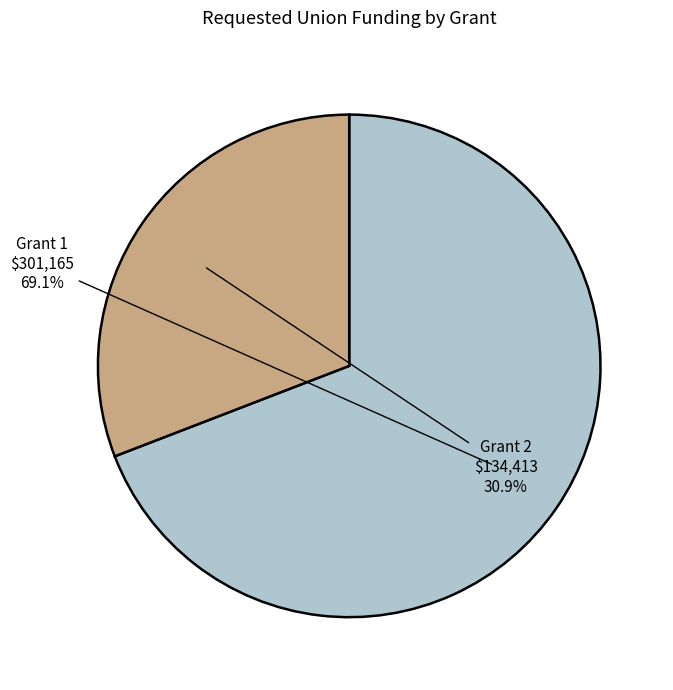

Does any single category account for the majority?

Yes